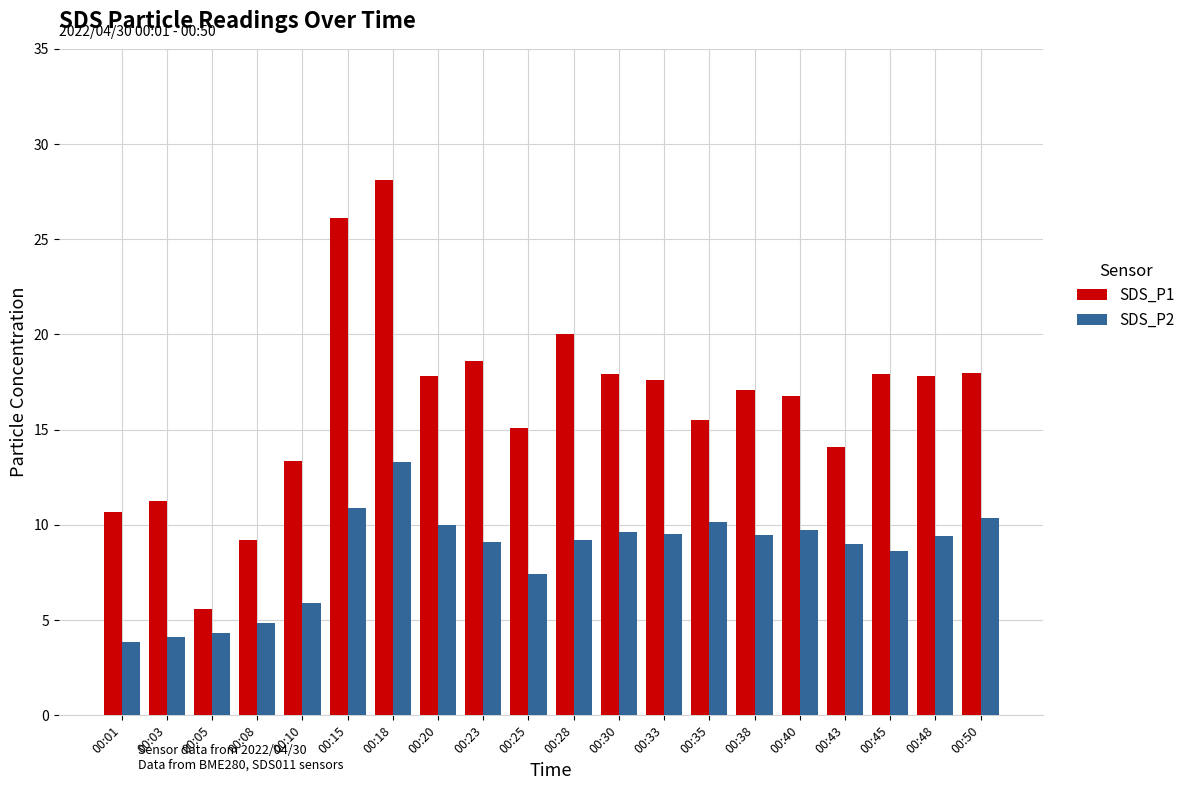

What is the highest value of the SDS_P1 series?

28.1